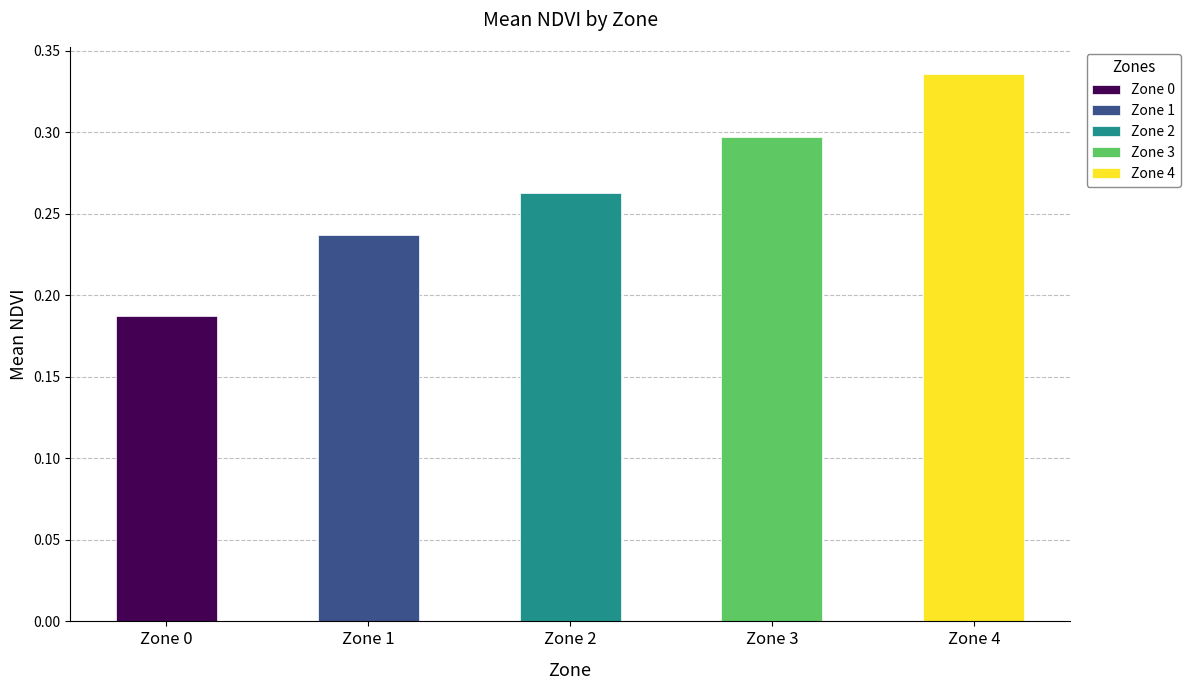

How many data points does each series have?

5